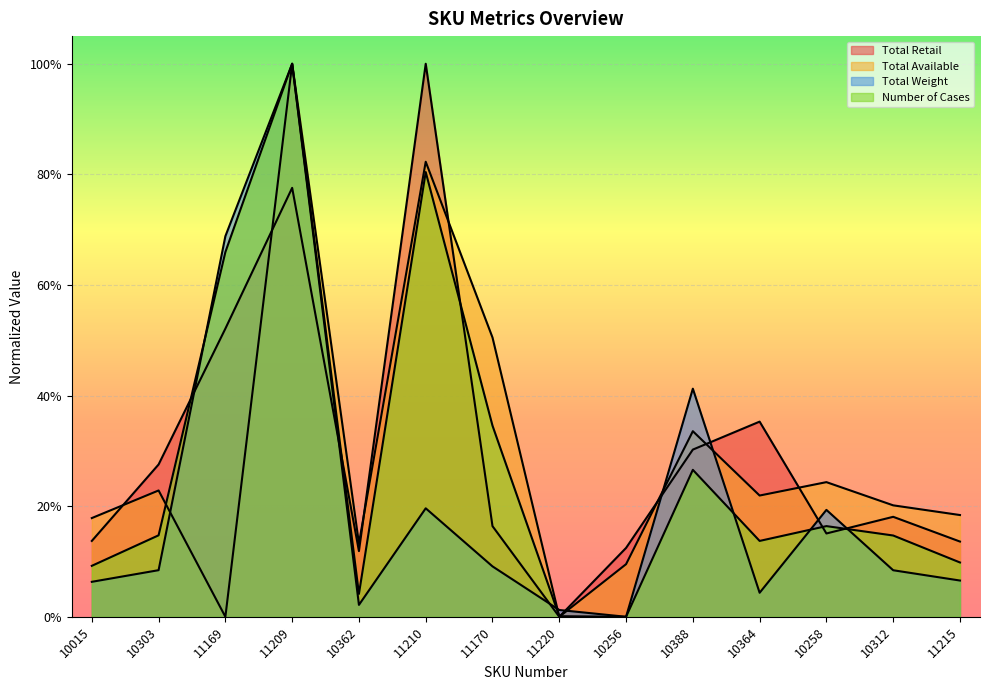

Reading left to right, list all the values displayed in this chart.

Total Retail: 0.1	0.3	0.5	0.8	0.1	1.0	0.2	0.0	0.1	0.3	0.4	0.2	0.2	0.1
Total Available: 0.2	0.2	0.0	1.0	0.1	0.8	0.5	0.0	0.1	0.3	0.2	0.2	0.2	0.2
Total Weight: 0.1	0.1	0.7	1.0	0.0	0.2	0.1	0.0	0.0	0.4	0.0	0.2	0.1	0.1
Number of Cases: 0.1	0.1	0.7	1.0	0.0	0.8	0.3	0.0	0.0	0.3	0.1	0.2	0.1	0.1